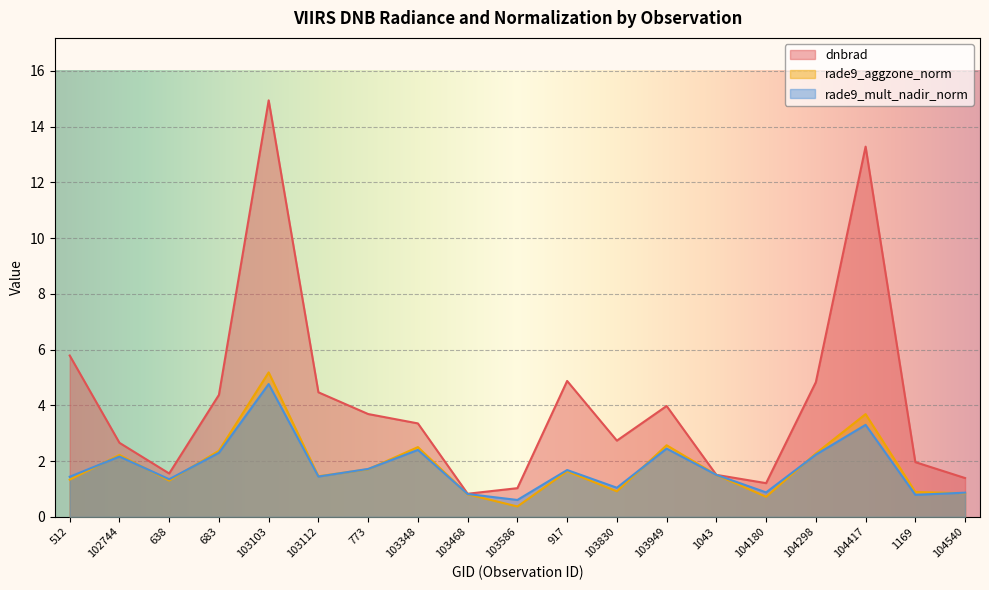

True or false: dnbrad and rade9_mult_nadir_norm intersect in this chart.

False